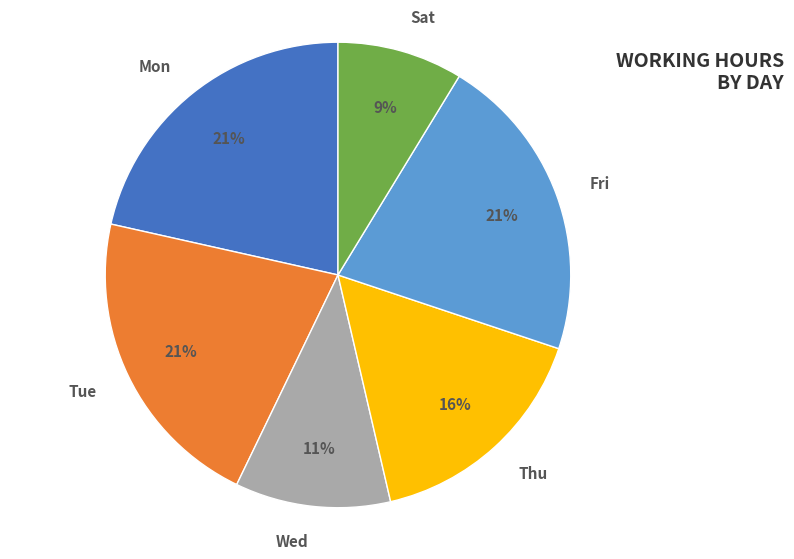

Does any single category account for the majority?

No